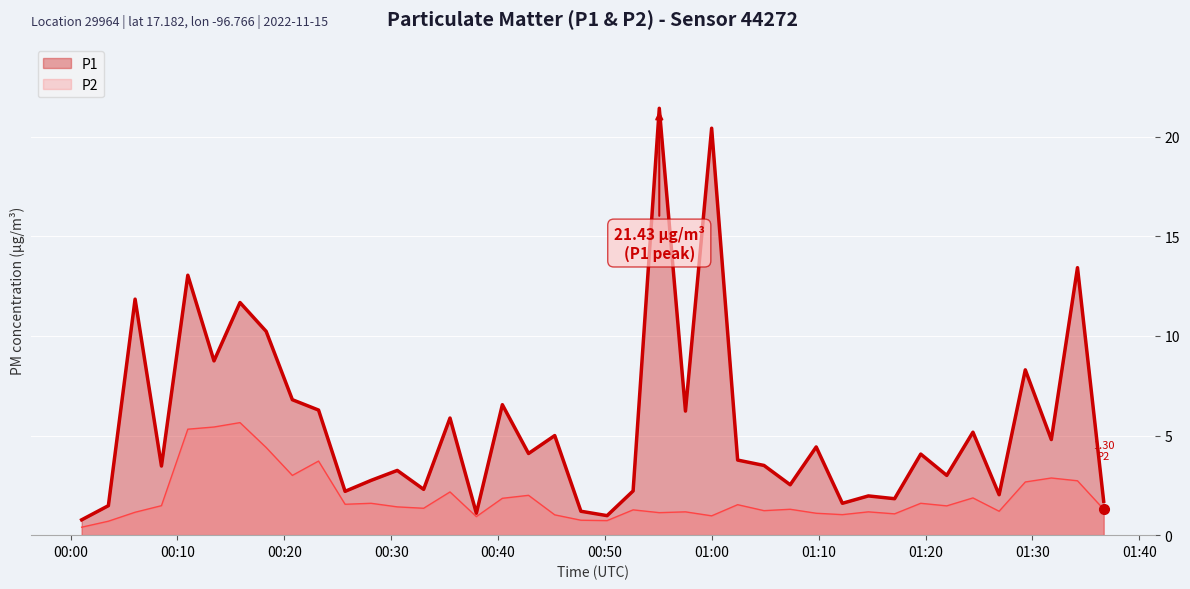

What is the spread (max minus min) of values at 2022-11-15T00:10:58?

7.7